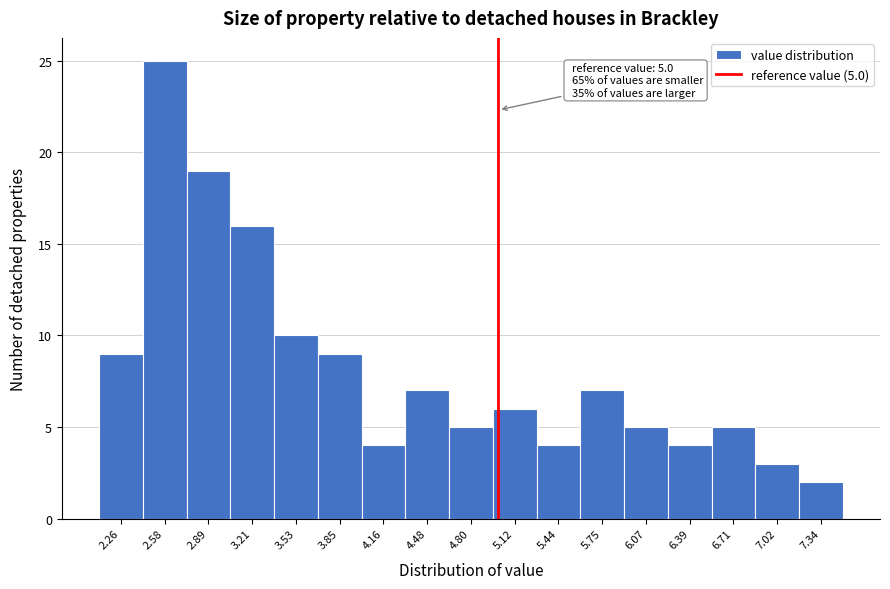

Which range on the x-axis has the tallest bar?

2.40 to 2.75